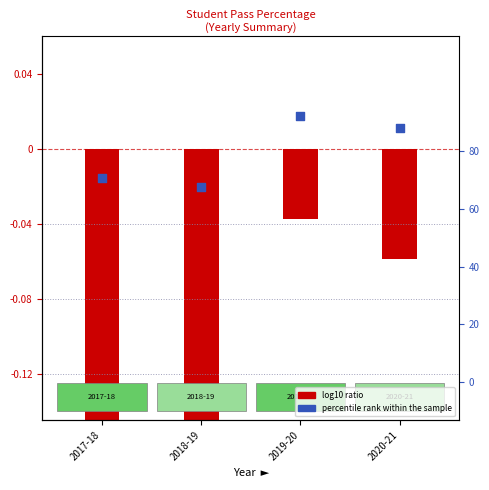

Which series reaches the minimum Y coordinate?

log10 ratio